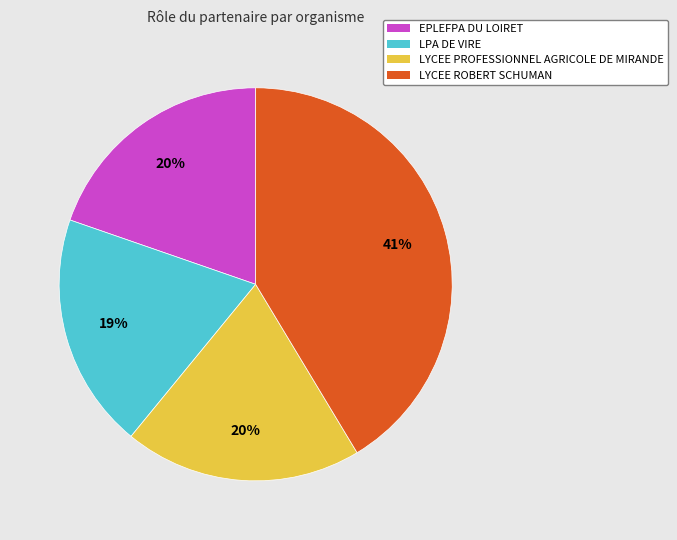

To the nearest percent, what is the average slice percentage?

25%